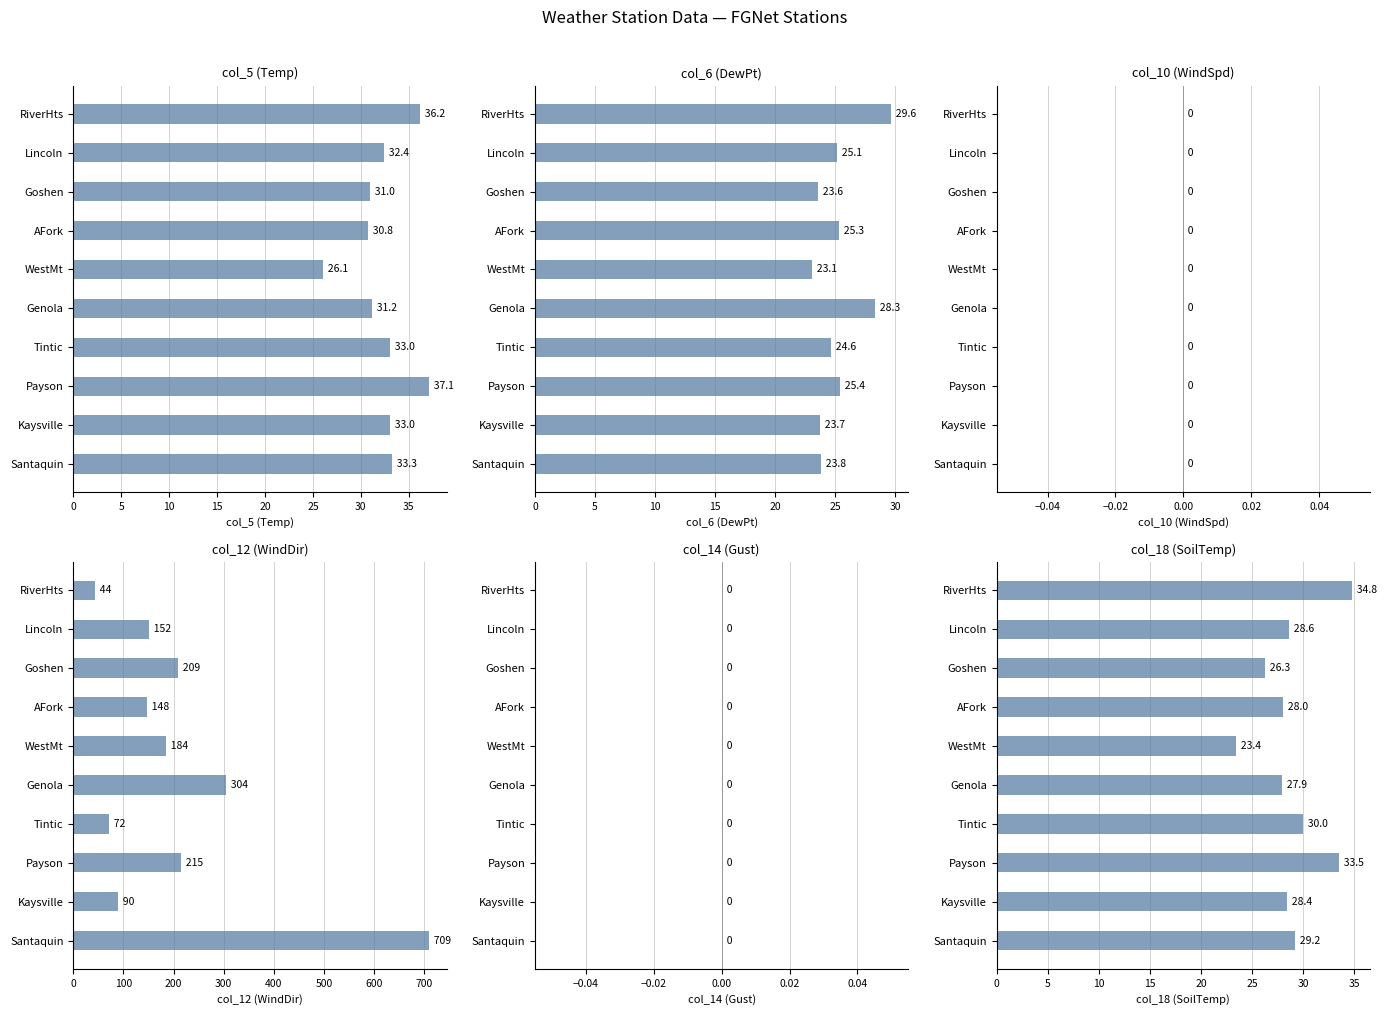

How many distinct data groups are displayed?

6